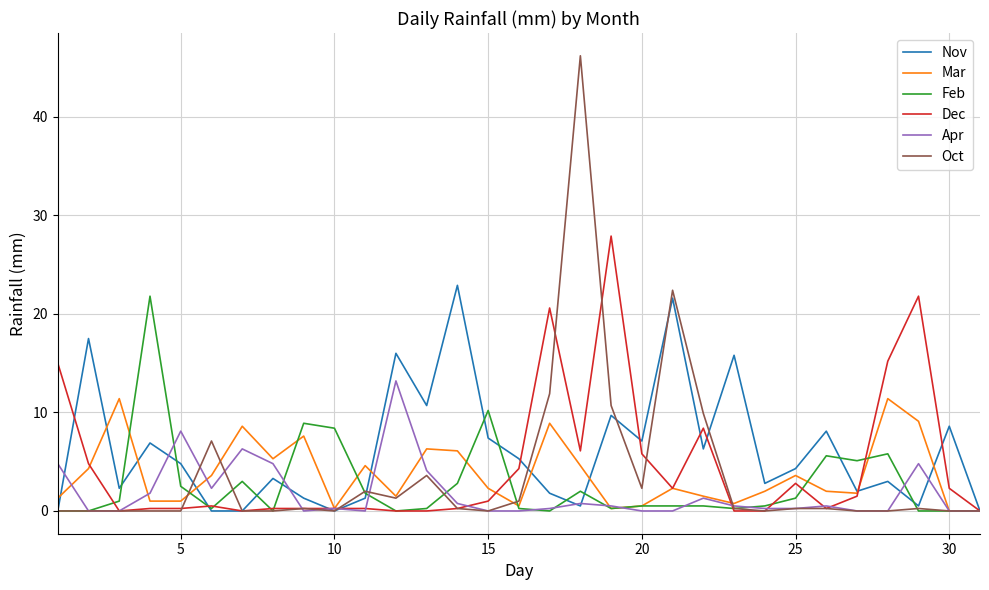

How many lines are shown in the chart?

6